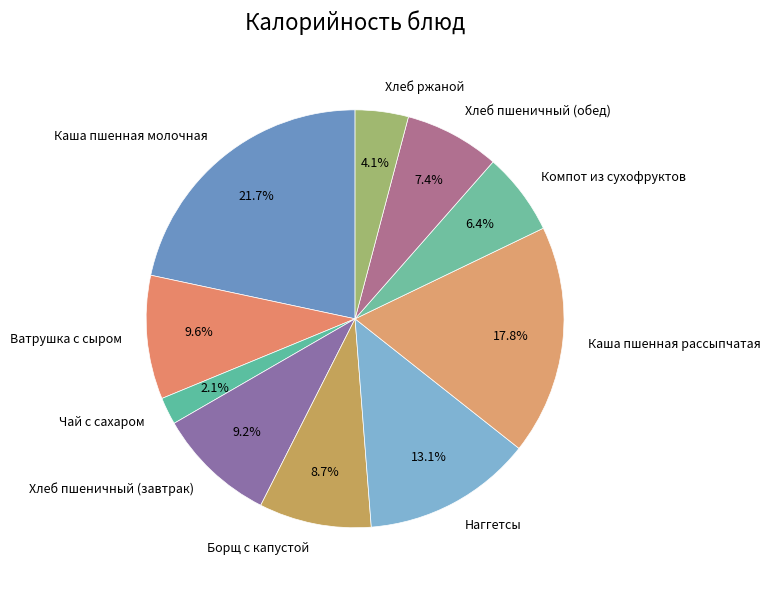

Count the number of slices in the pie.

10